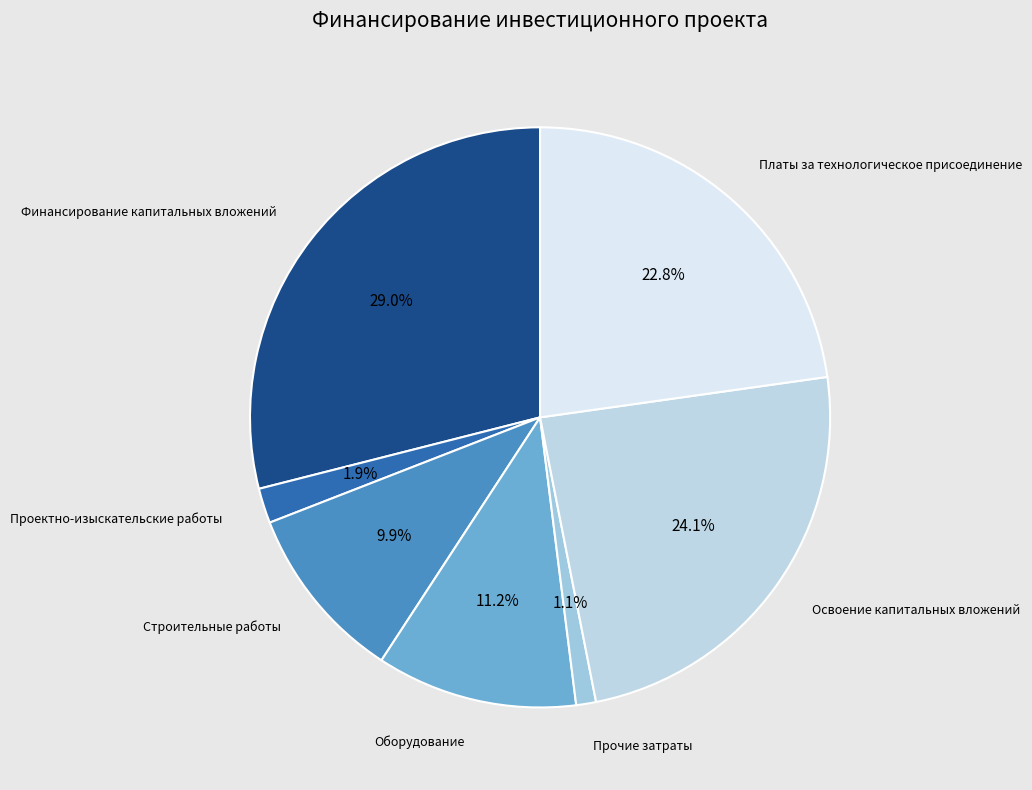

To the nearest percent, what portion does Финансирование капитальных вложений represent?

29%